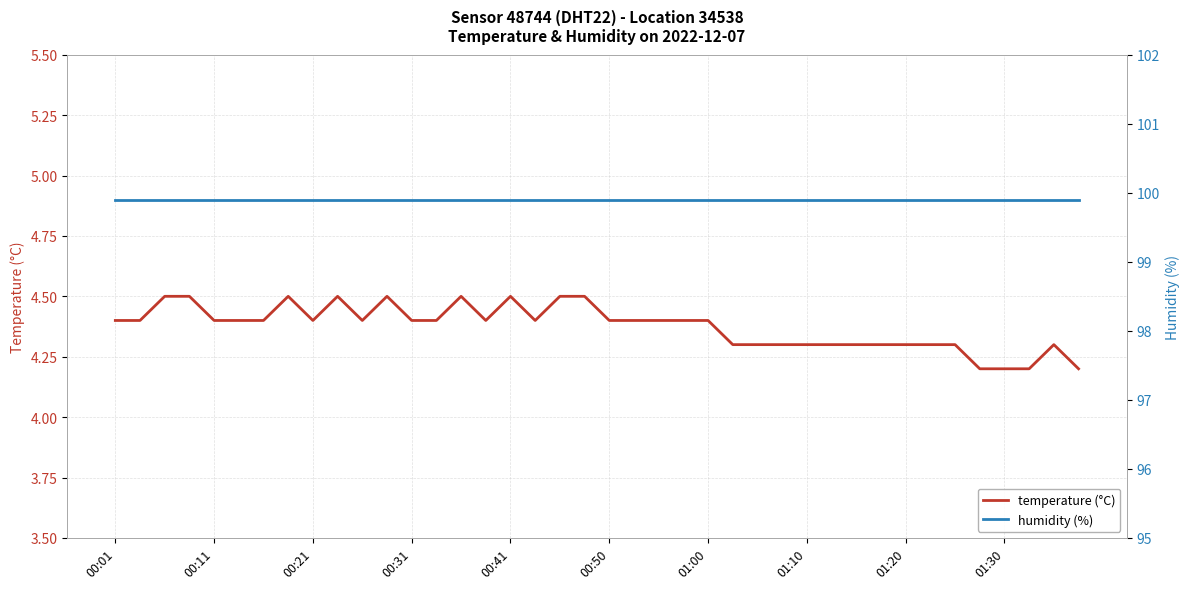

How many distinct data groups are displayed?

2